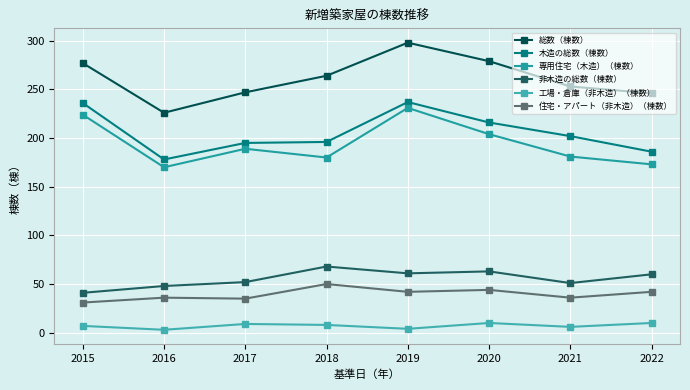

True or false: 工場・倉庫（非木造）（棟数） has a value of 4 at 2019.

True